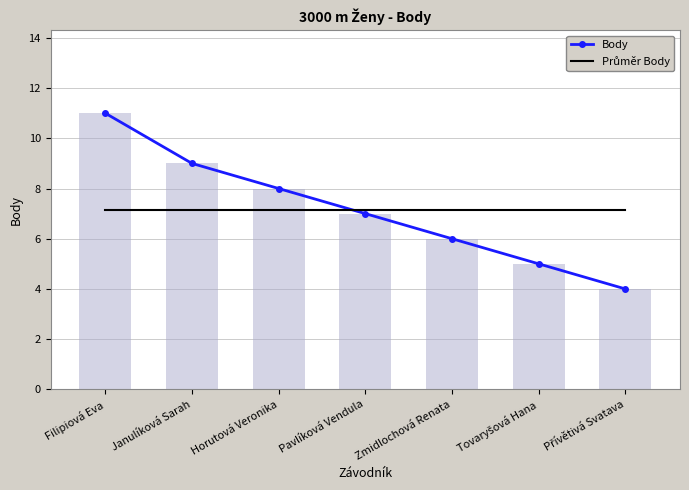

Reading right to left, what are all the values shown in this chart?

Body: Přívětivá Svatava=4.0	Tovaryšová Hana=5.0	Zmidlochová Renata=6.0	Pavlíková Vendula=7.0	Horutová Veronika=8.0	Janulíková Sarah=9.0	Filipiová Eva=11.0
Průměr Body: Přívětivá Svatava=7.1	Tovaryšová Hana=7.1	Zmidlochová Renata=7.1	Pavlíková Vendula=7.1	Horutová Veronika=7.1	Janulíková Sarah=7.1	Filipiová Eva=7.1